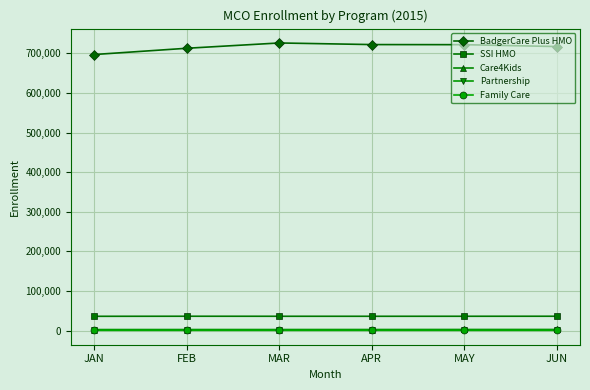

Is the value of Family Care at MAR greater than the value of SSI HMO at APR?

No